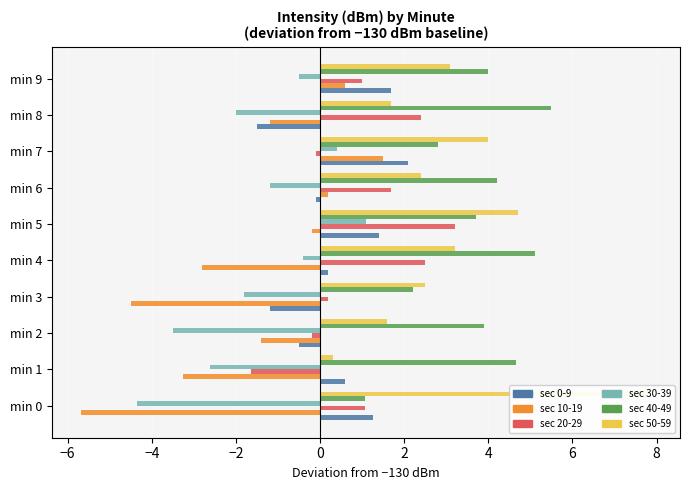

How many data points in sec 50-59 are above 3?

5